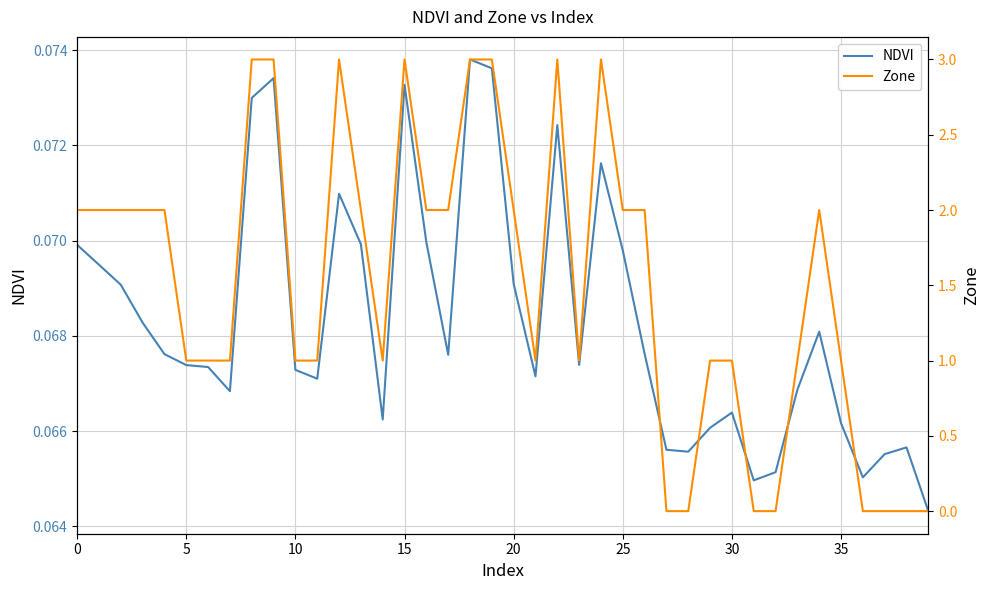

How many values in the Zone series are below 2?

20